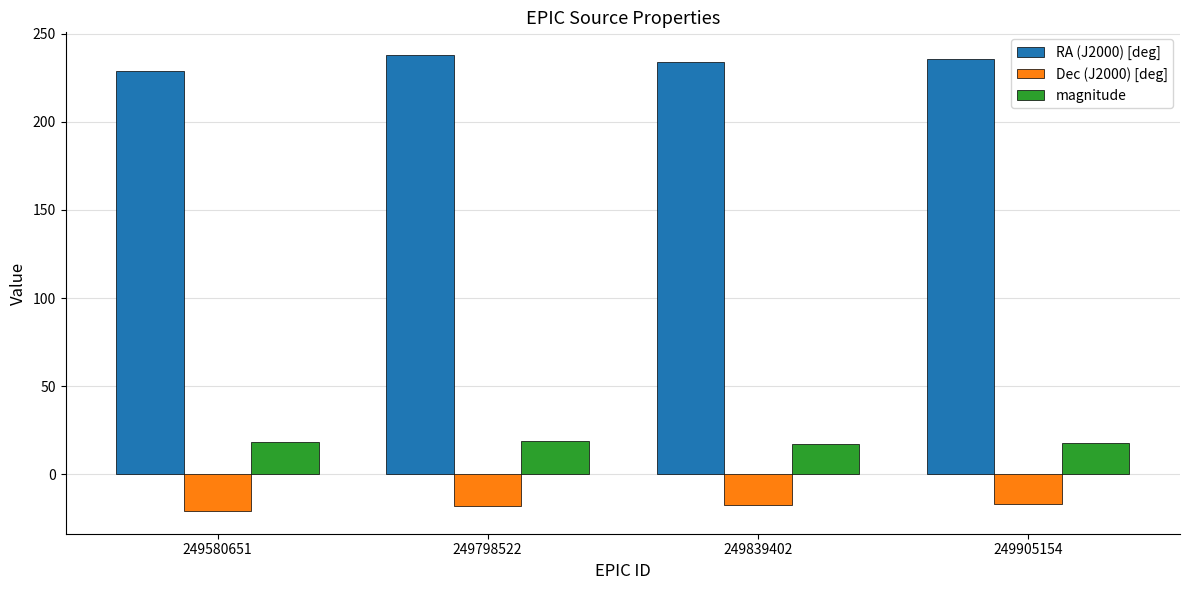

True or false: RA (J2000) [deg] has a value of 384.8 at 249798522.

False